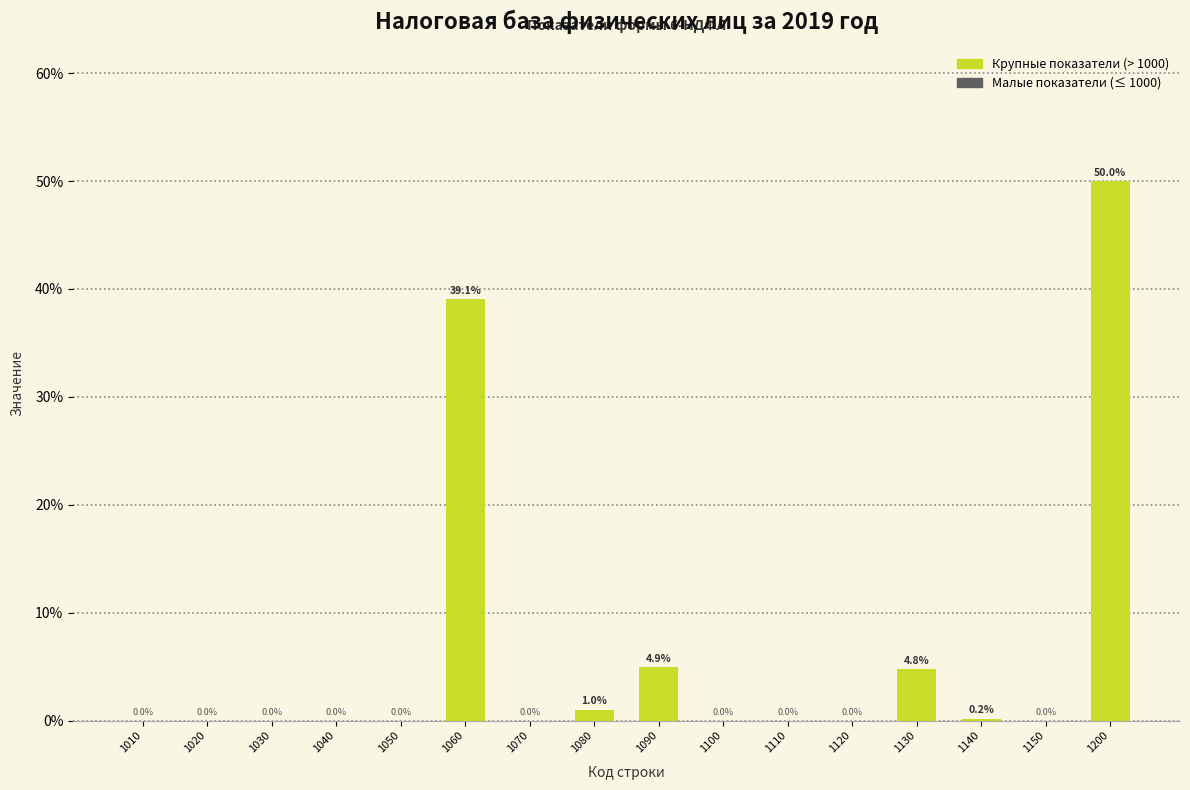

What is the sum of all values?

100.0